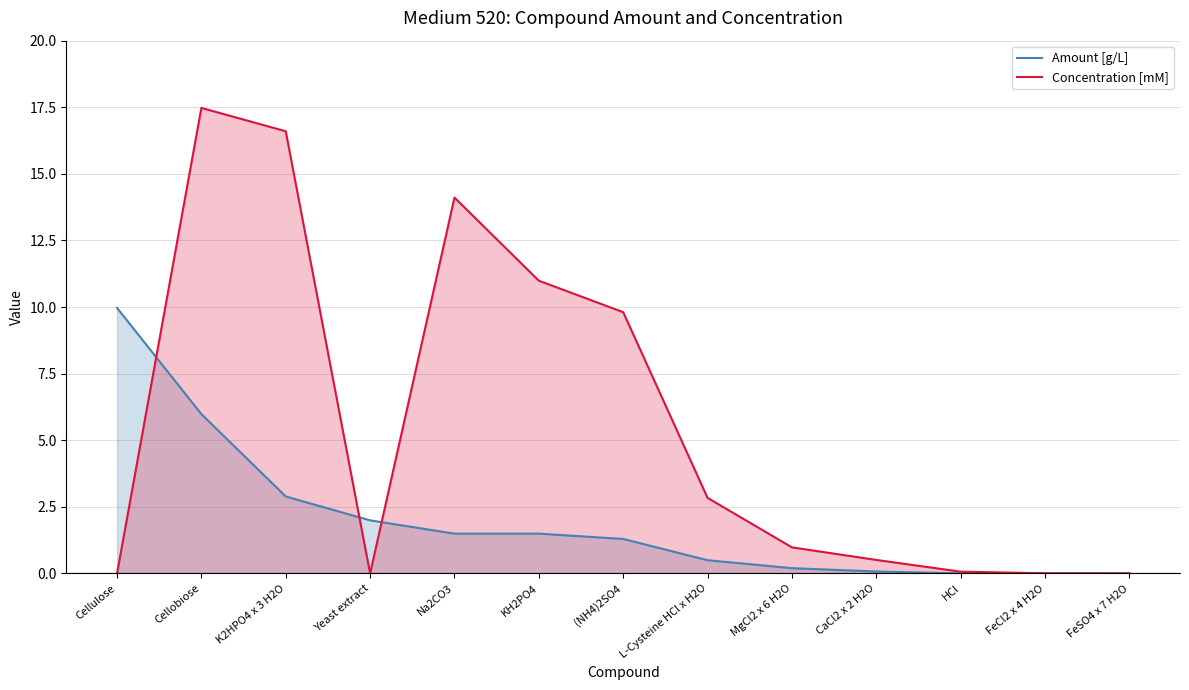

List the series in order of their overall mean, lowest first.

Amount [g/L], Concentration [mM]